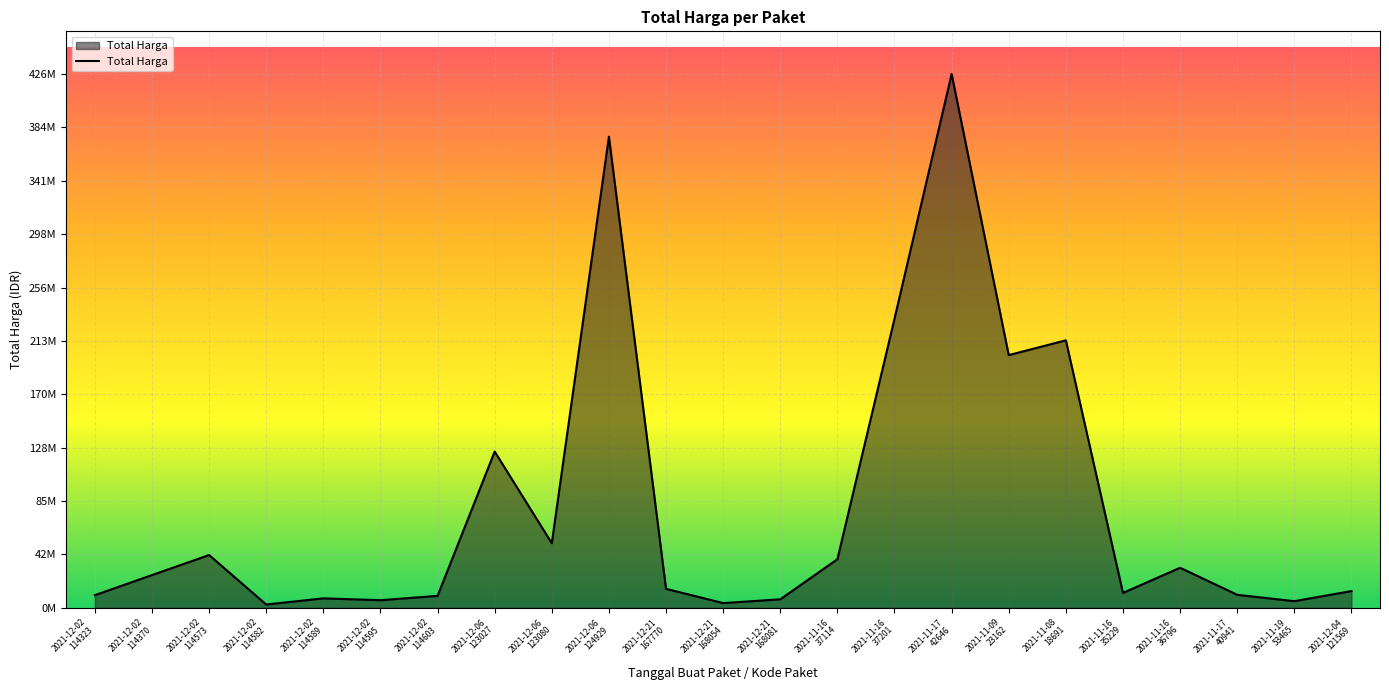

What is the value of the 14th point from the left?

38810000